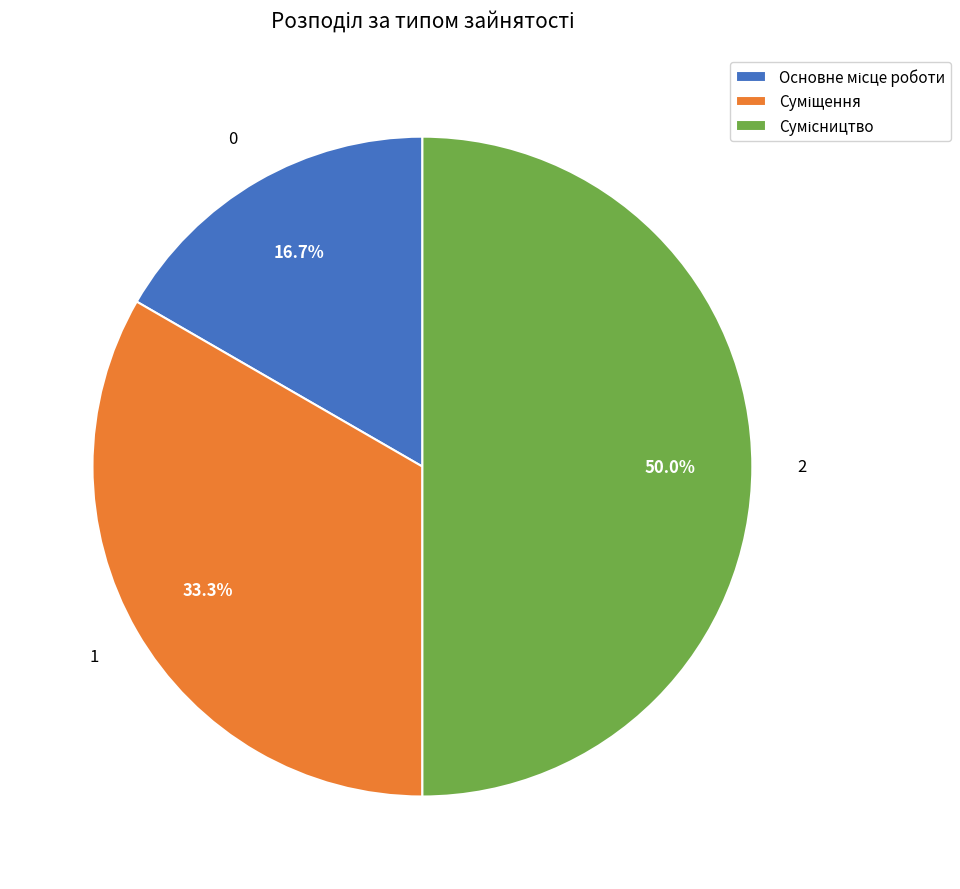

Does Суміщення represent more than half of the total?

No